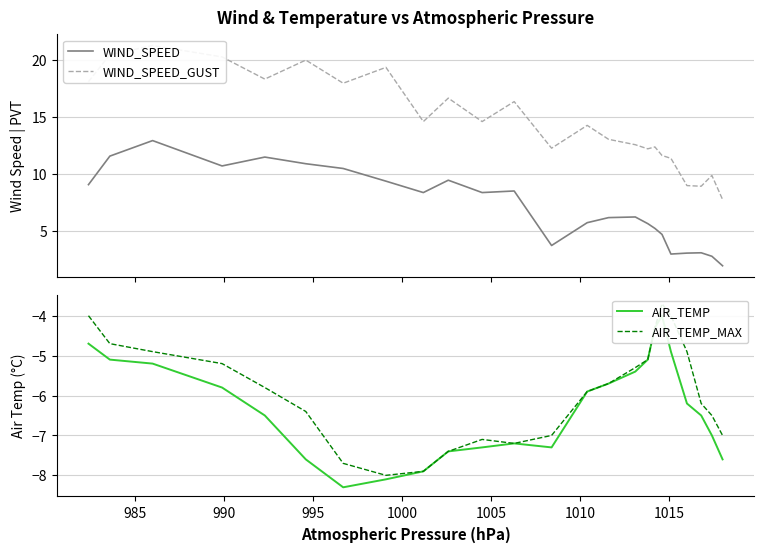

Reading left to right, extract all data points from this chart.

WIND_SPEED: 9.1	11.6	12.9	10.7	11.5	10.9	10.5	9.4	8.4	9.5	8.4	8.5	3.8	5.8	6.2	6.2	5.7	5.2	4.7	3.0	3.1	3.1	2.8	2.0
WIND_SPEED_GUST: 18.1	20.5	21.3	20.3	18.3	20.0	18.0	19.4	14.6	16.7	14.6	16.4	12.3	14.3	13.1	12.6	12.2	12.4	11.6	11.4	9.0	8.9	9.9	7.8
AIR_TEMP: -4.7	-5.1	-5.2	-5.8	-6.5	-7.6	-8.3	-8.1	-7.9	-7.4	-7.3	-7.2	-7.3	-5.9	-5.7	-5.4	-5.1	-4.3	-4.0	-4.9	-6.2	-6.5	-7.0	-7.6
AIR_TEMP_MAX: -4.0	-4.7	-4.9	-5.2	-5.8	-6.4	-7.7	-8.0	-7.9	-7.4	-7.1	-7.2	-7.0	-5.9	-5.7	-5.3	-5.1	-4.3	-3.7	-4.0	-4.9	-6.2	-6.5	-7.0